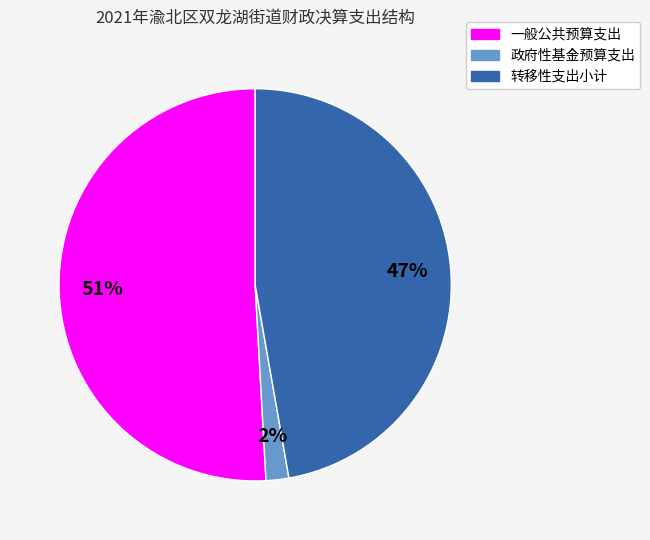

Is there any slice that represents more than half of the pie?

Yes